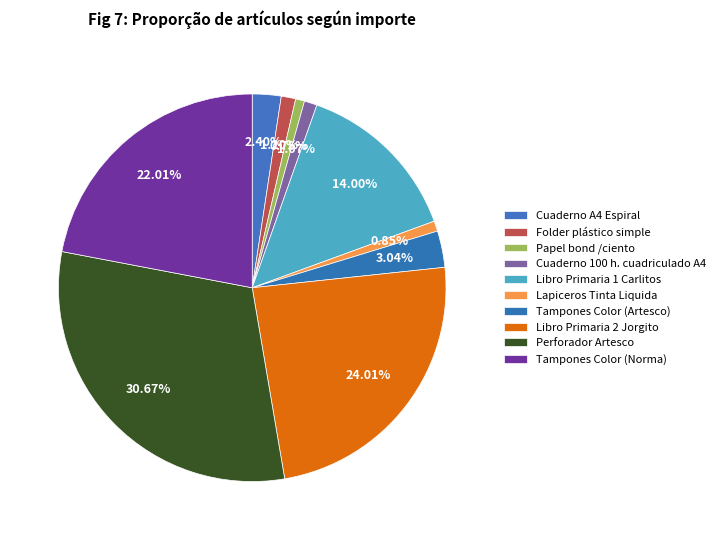

How many segments does this pie chart have?

10